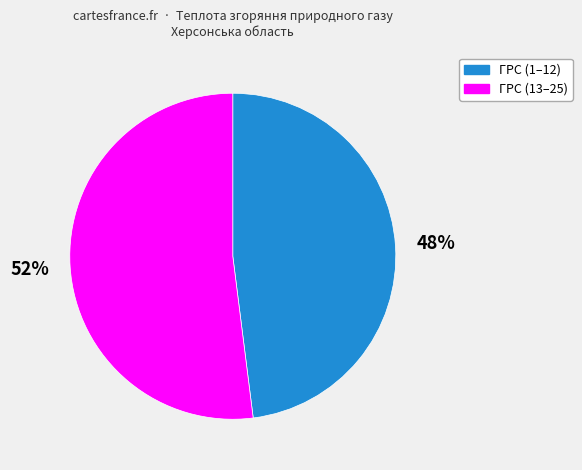

Is there a majority slice in this chart?

Yes